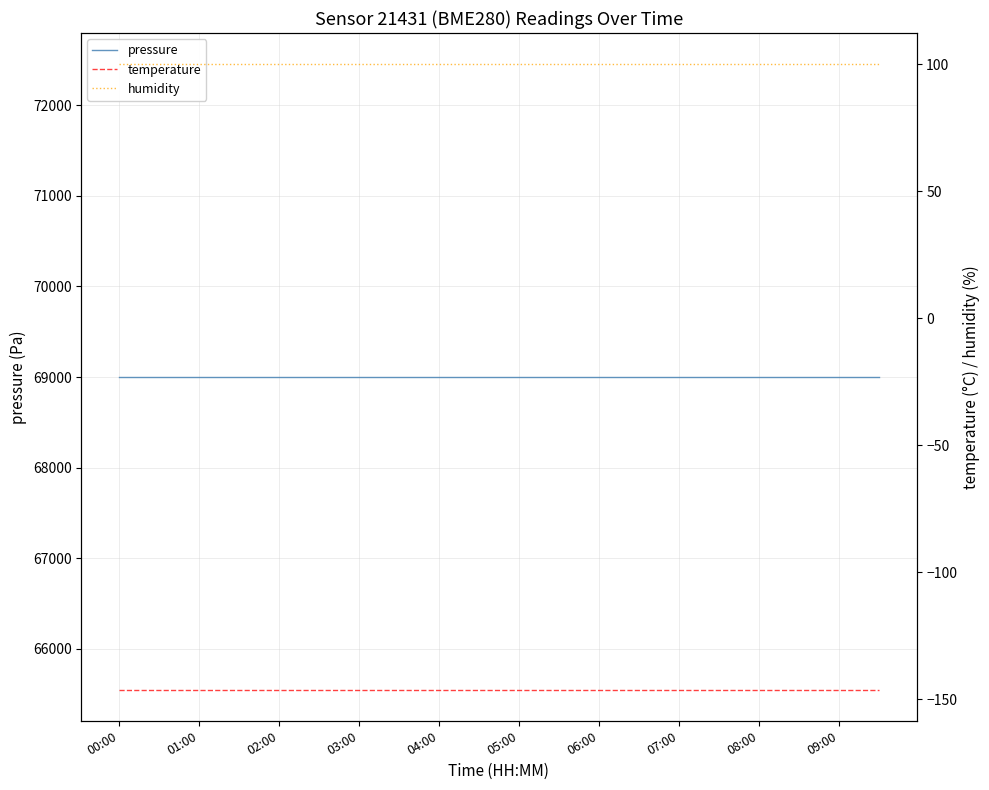

What is the label of the 17th point from the right?

03:00